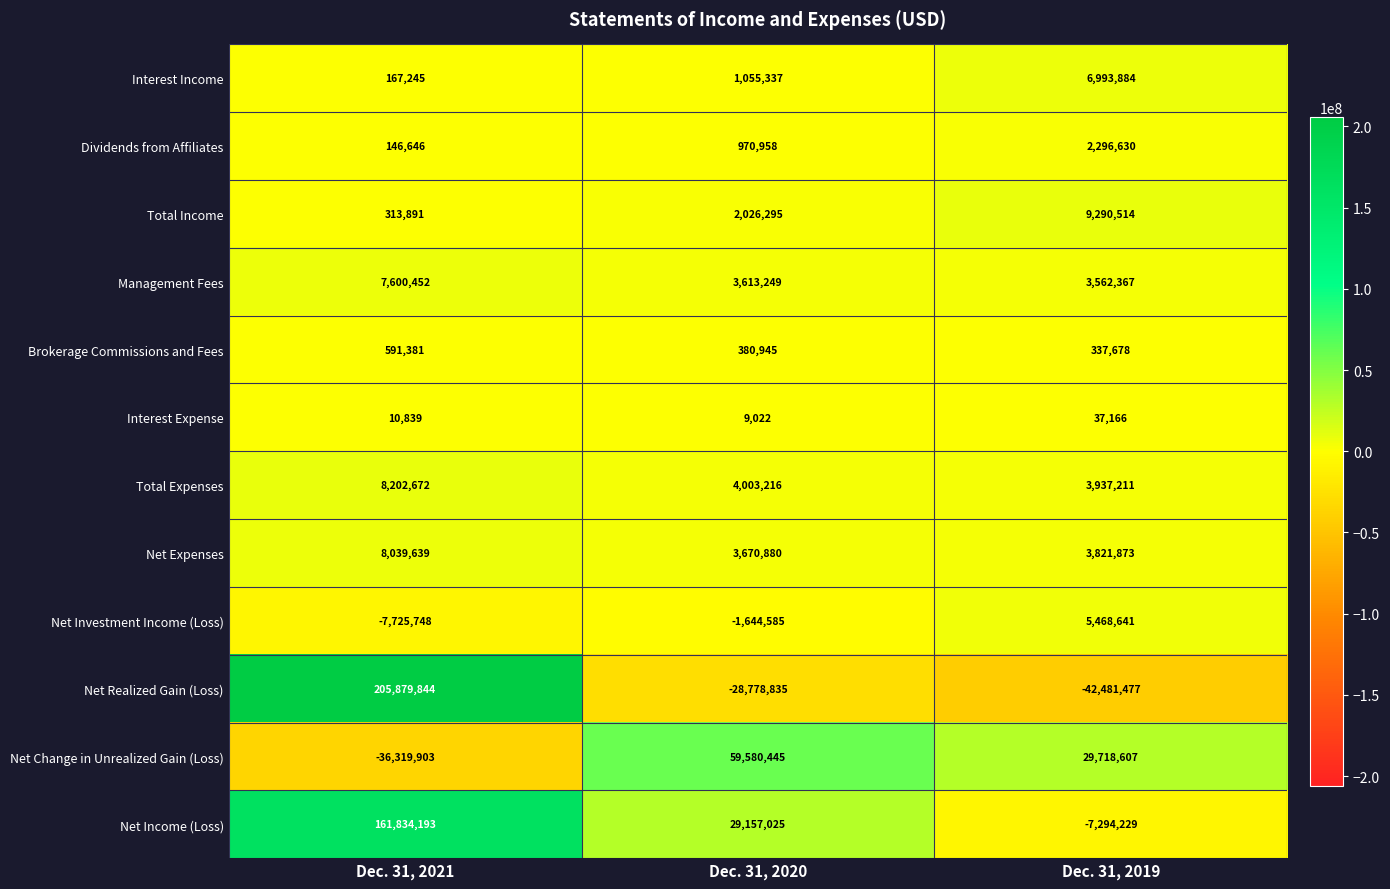

Which label corresponds to the smallest value in the chart?

Dec. 31, 2019